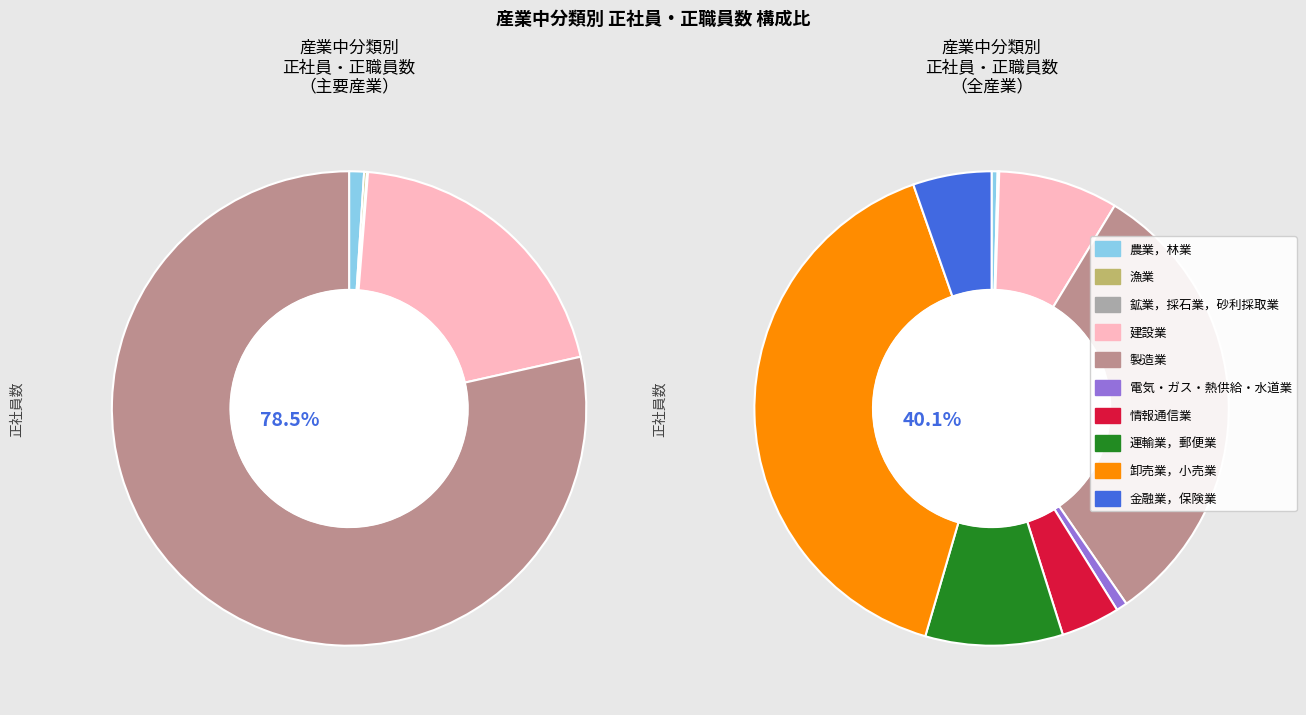

To the nearest percent, what is the difference between the largest and smallest slice percentages?

40%